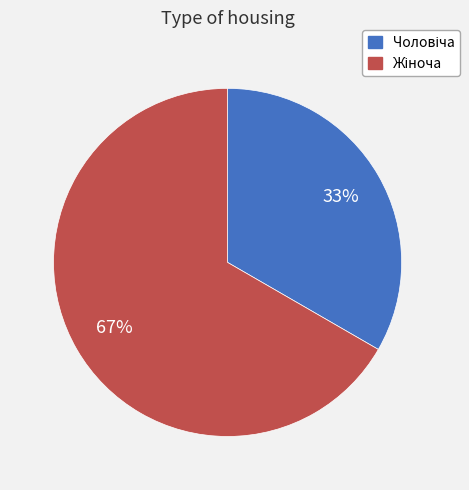

To the nearest percent, what is the average slice percentage?

50%